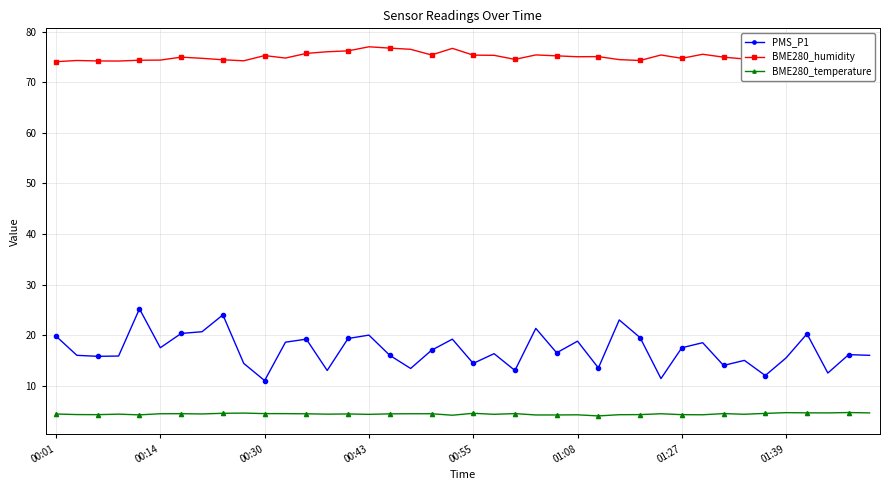

The value of BME280_temperature at 00:55 is 4.5. True or false?

True